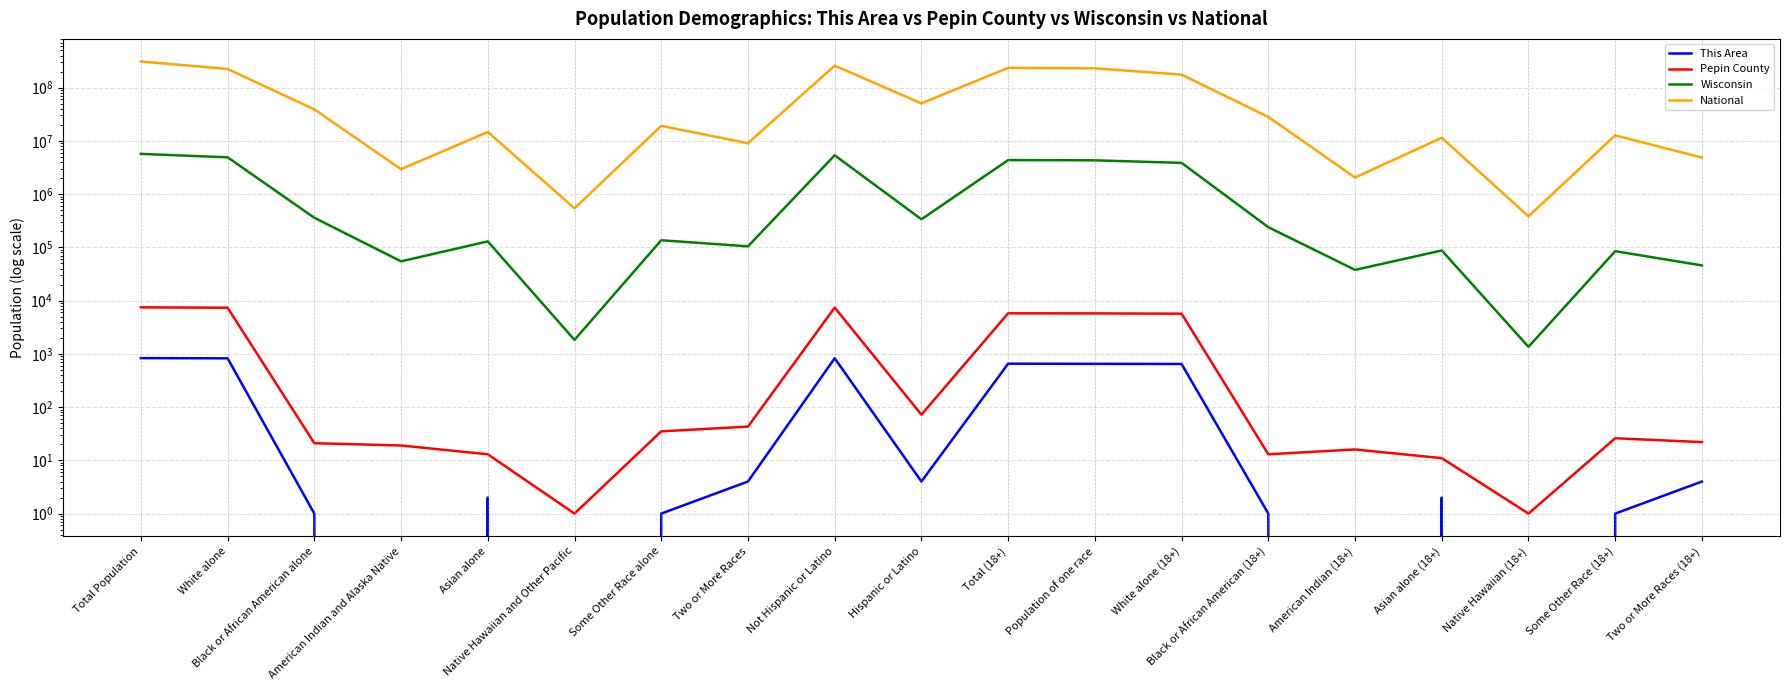

At which label does Wisconsin first exceed 135867?

Total Population